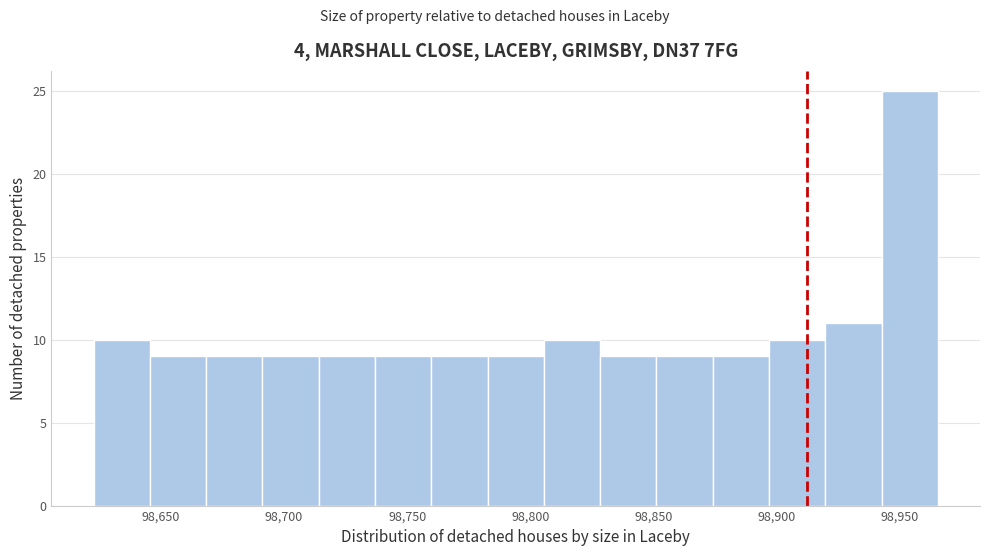

Reading left to right, transcribe this chart: for each bar, give the range it covers on the x-axis and its height. Neither the bar edges nor the heights are printed on the chart, so give them approximately, as read against the axes.

98625 to 98645: 10
98645 to 98670: 9
98670 to 98690: 9
98690 to 98715: 9
98715 to 98735: 9
98735 to 98760: 9
98760 to 98785: 9
98785 to 98805: 9
98805 to 98830: 10
98830 to 98850: 9
98850 to 98875: 9
98875 to 98895: 9
98895 to 98920: 10
98920 to 98945: 11
98945 to 98965: 25